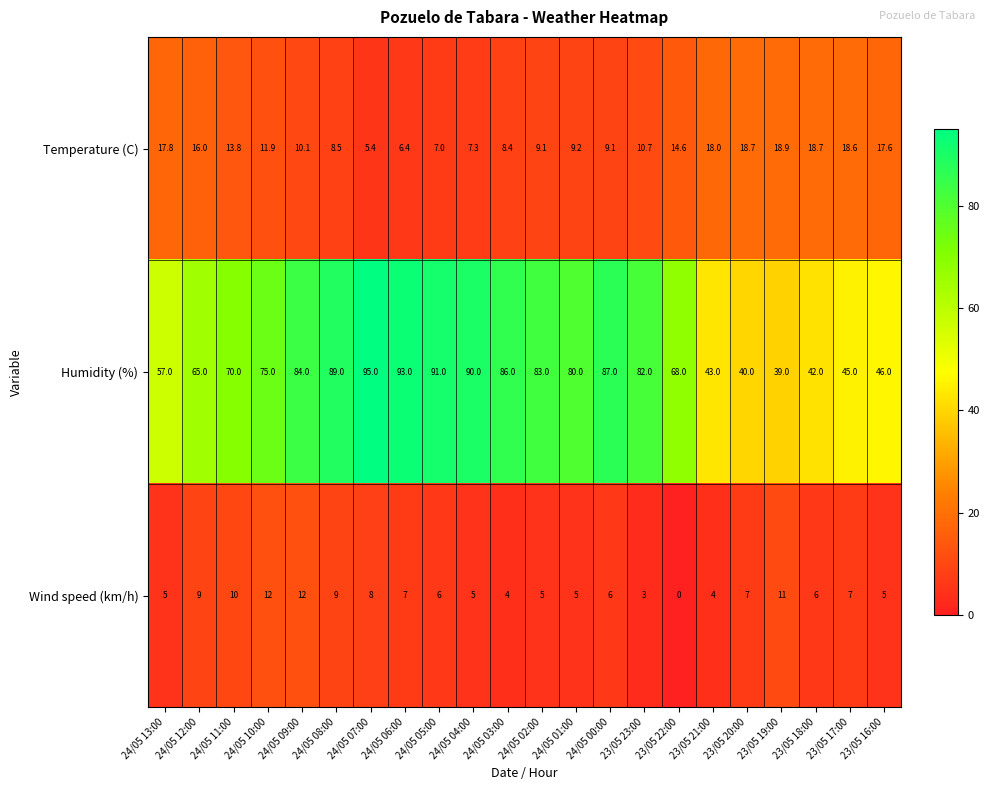

What is the total value across all series at 24/05 13:00?

79.8